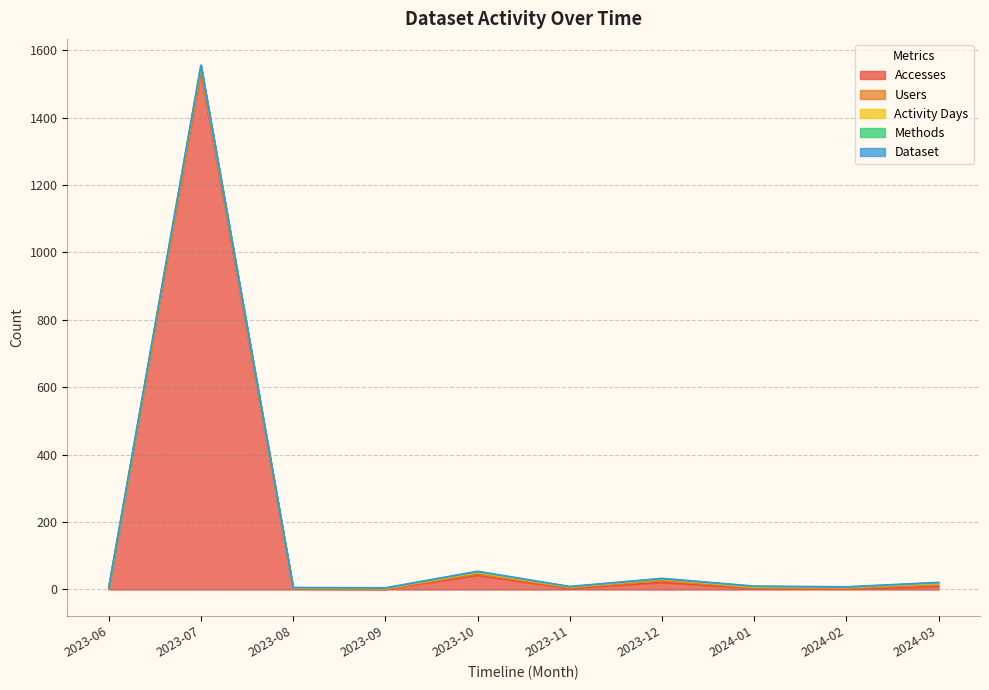

At which label does Users first exceed 2?

2023-07